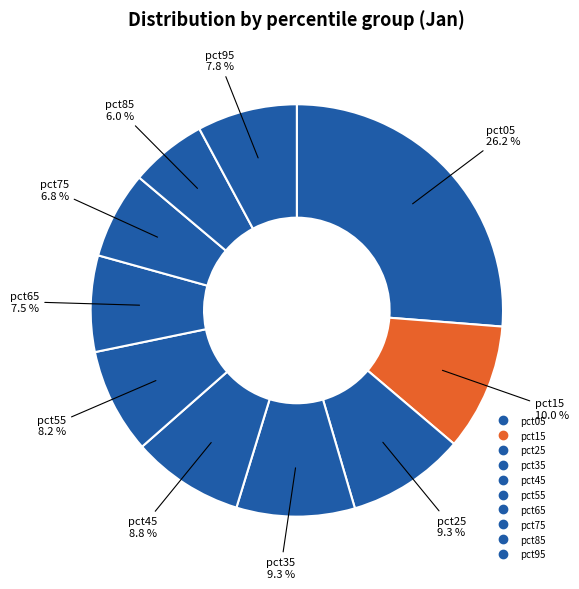

Count the number of slices in the pie.

10